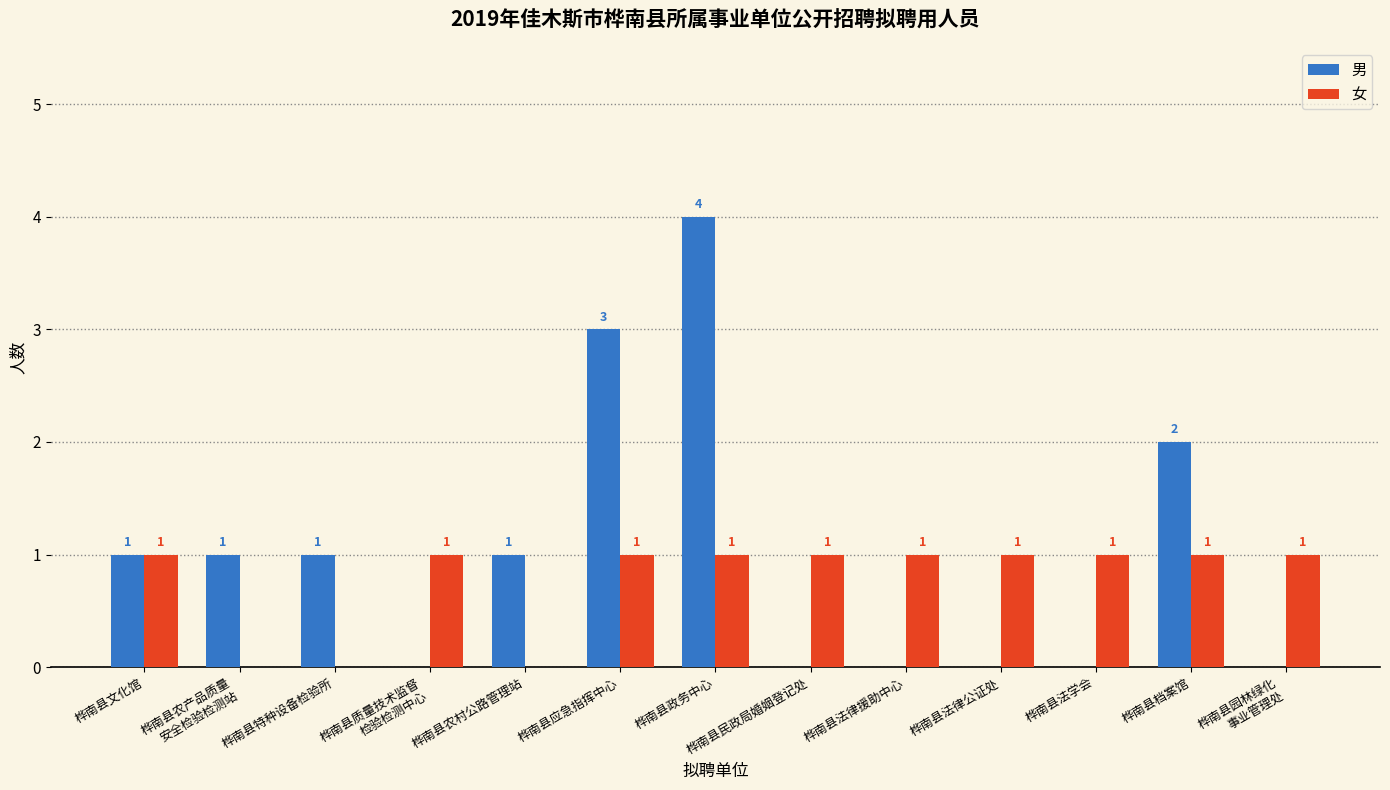

Which series changed the most between 桦南县法律援助中心 and 桦南县档案馆?

男